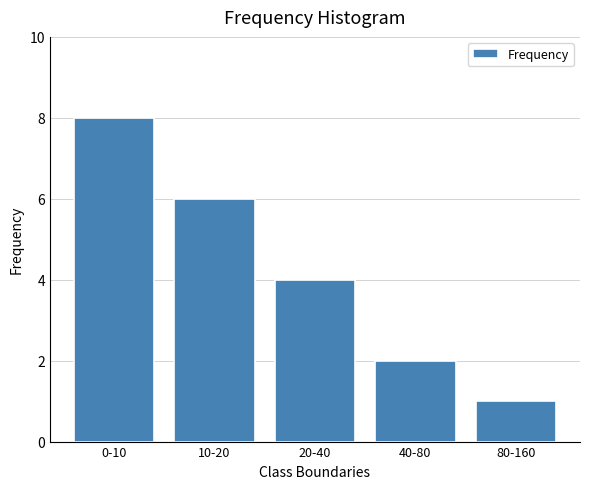

Reading left to right, list all the values displayed in this chart.

8	6	4	2	1